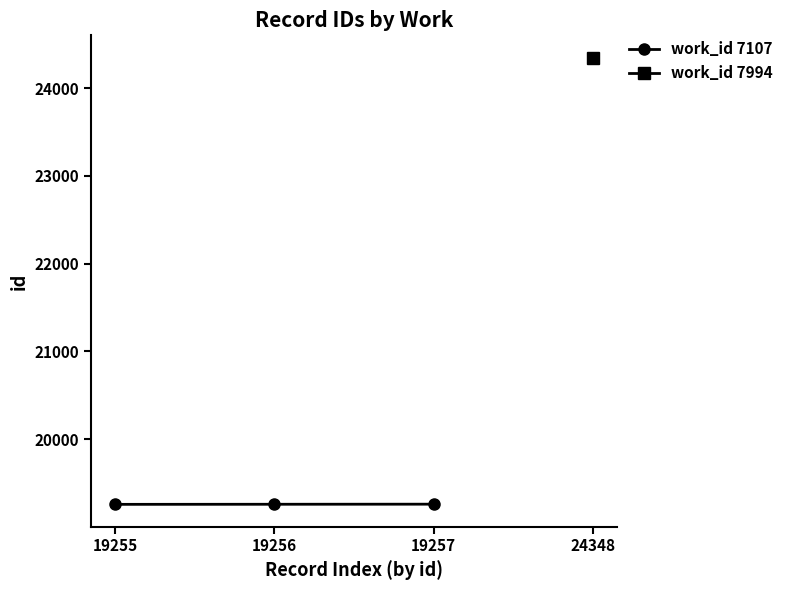

At which label does the data first exceed 19256?

19257